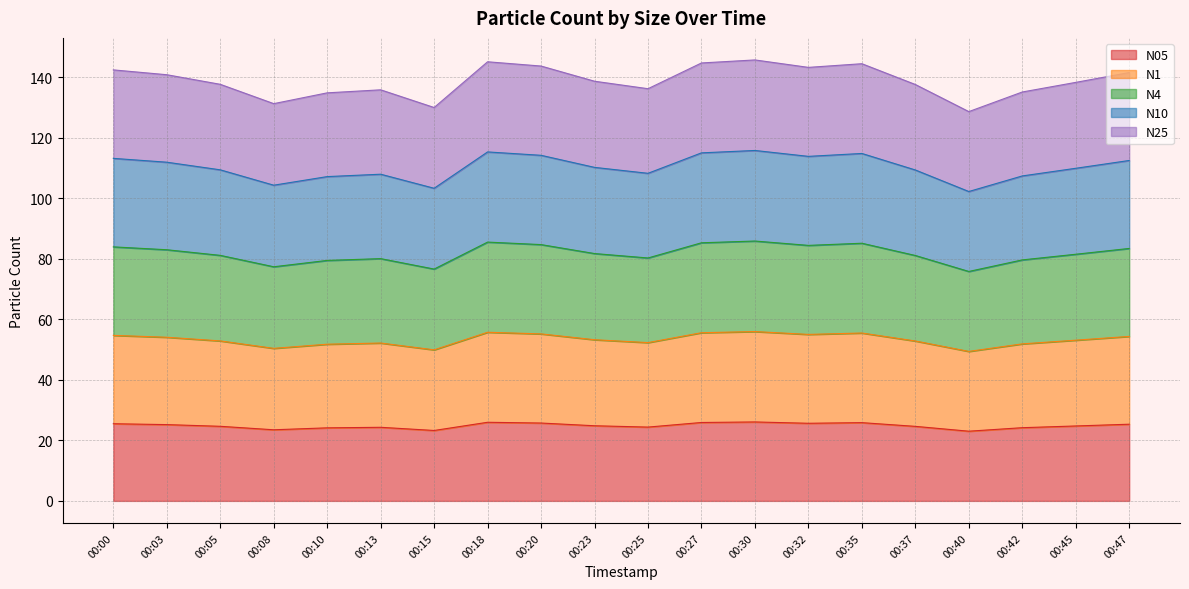

Count the number of categories in the chart.

20